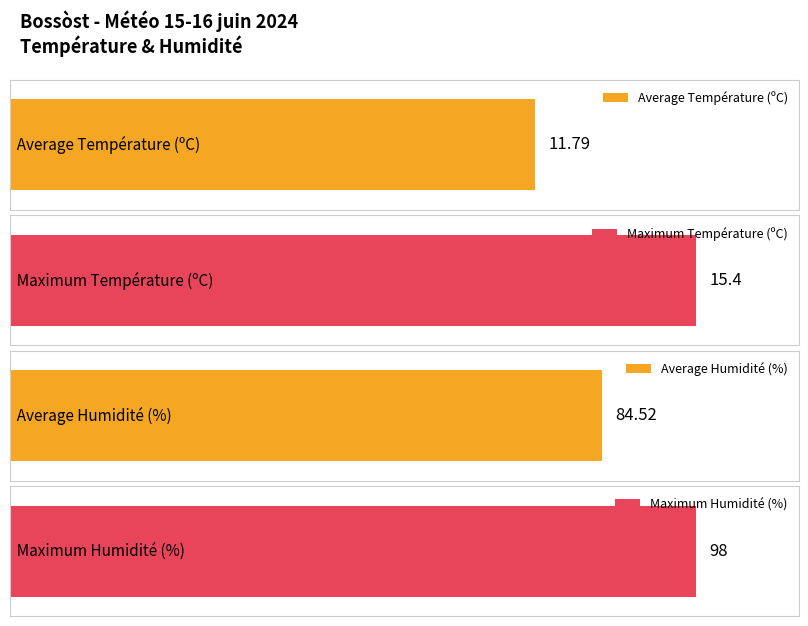

Is the value of Humidité (%) at 15:00 greater than the value of Température (ºC) at 08:00?

Yes